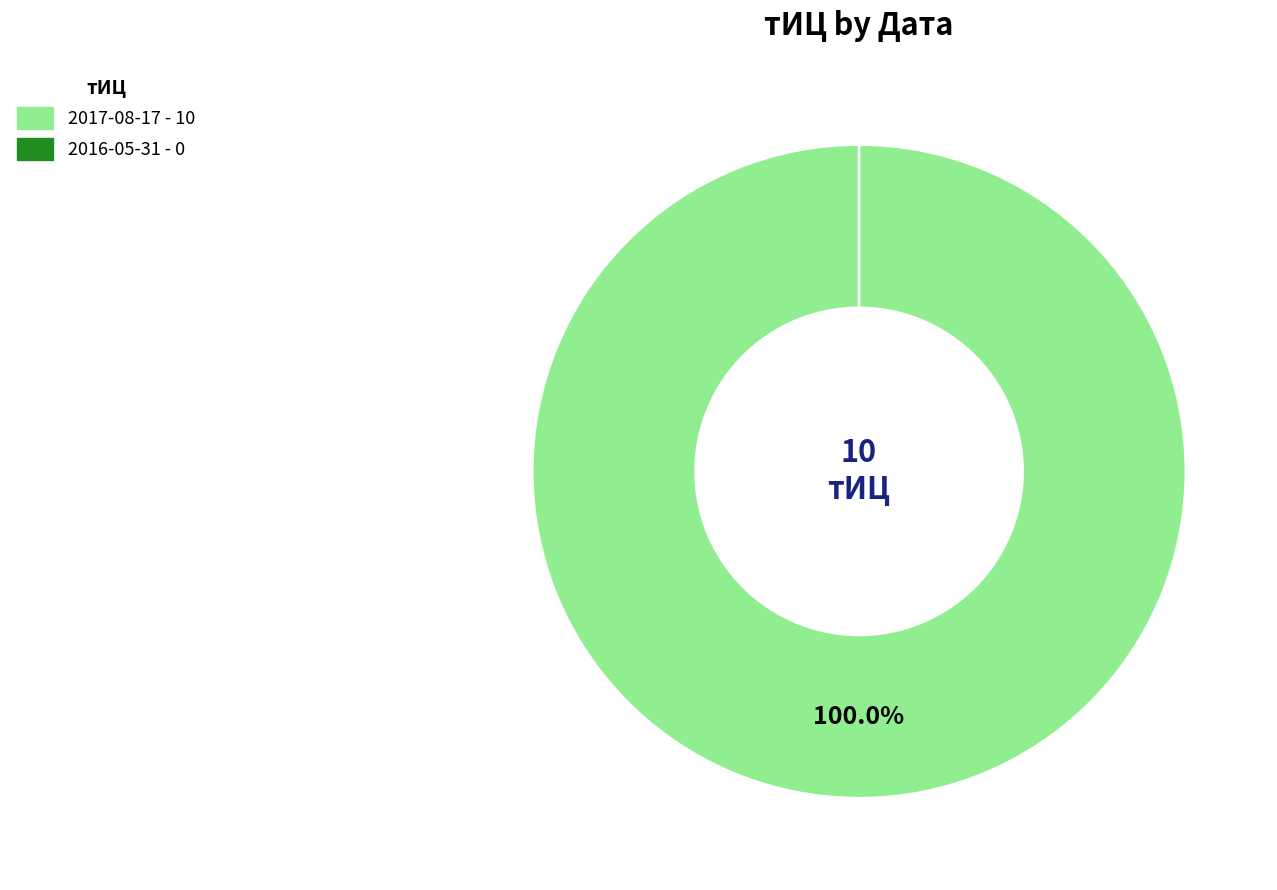

To the nearest percent, what portion does 2017-08-17 represent?

100%